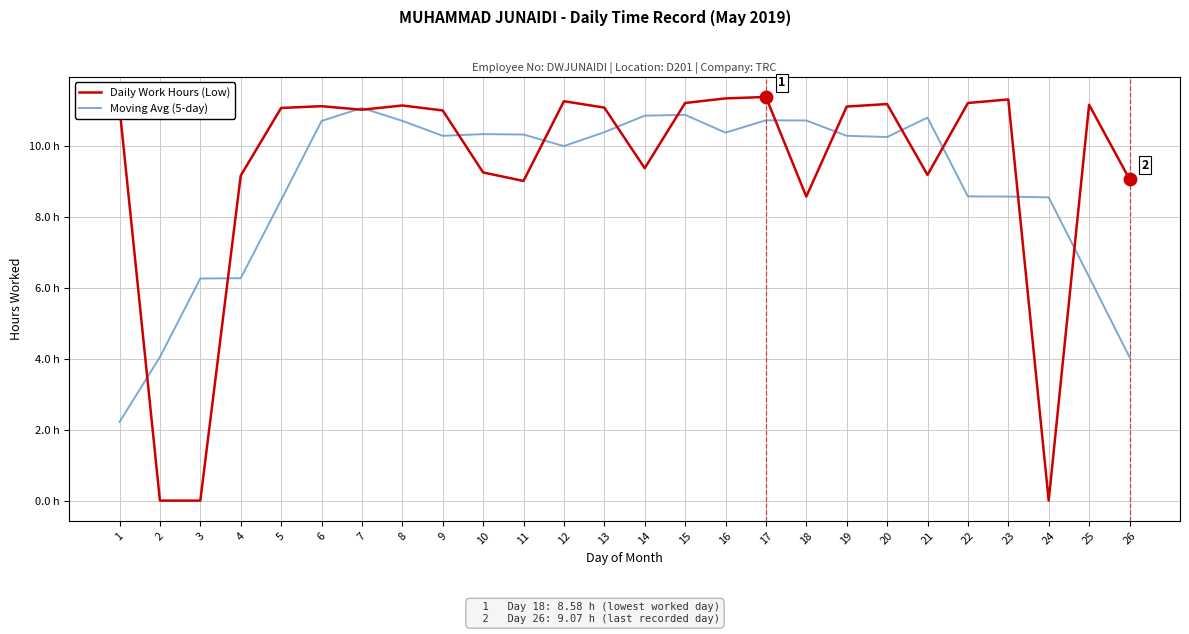

At how many categories does at least one series exceed 7?

24